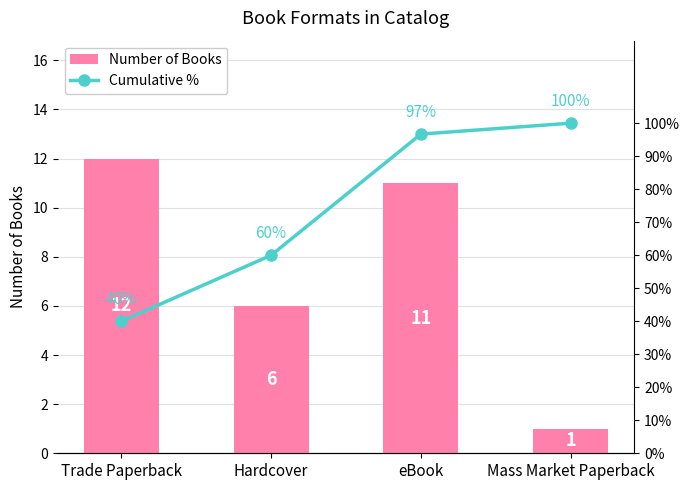

What is the difference between the highest and lowest values at eBook?

85.7